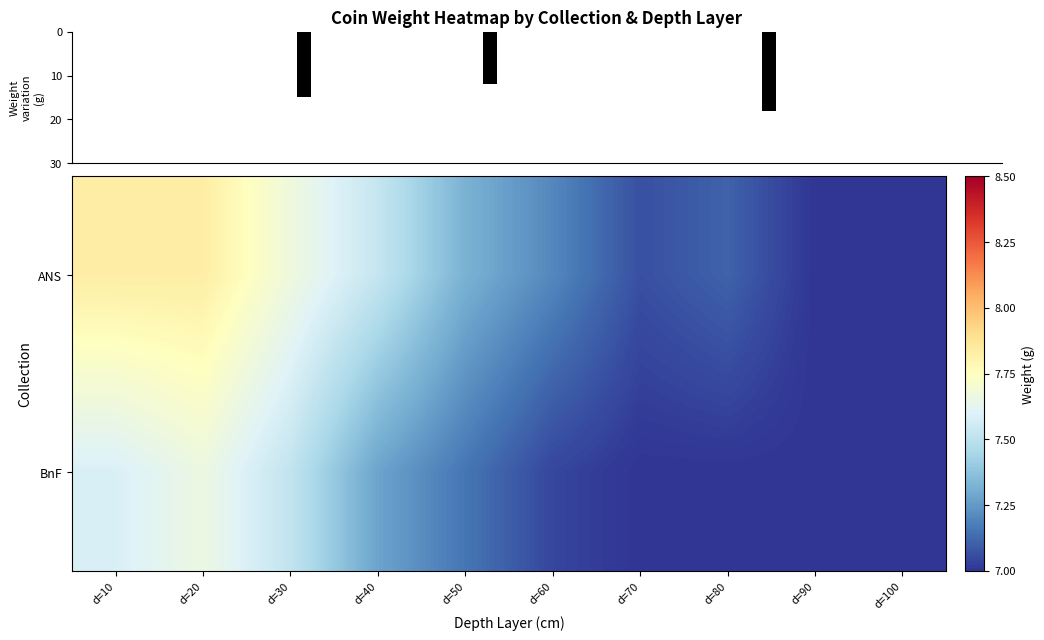

Count the number of data series in this chart.

2